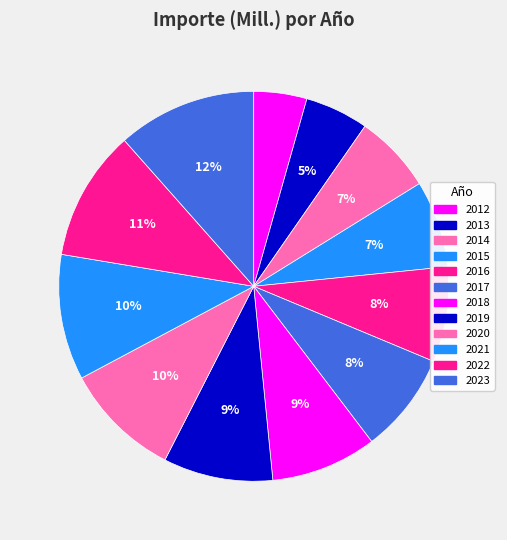

Does 2016 account for over 50% of the chart?

No